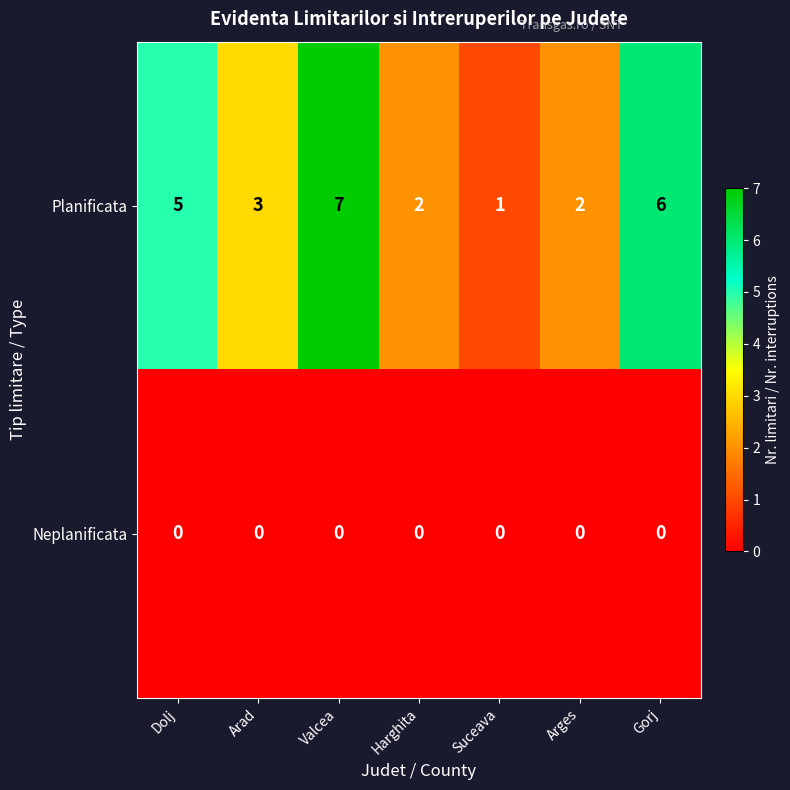

Reading left to right, list all the values displayed in this chart.

Planificata: Dolj=5	Arad=3	Valcea=7	Harghita=2	Suceava=1	Arges=2	Gorj=6
Neplanificata: Dolj=0	Arad=0	Valcea=0	Harghita=0	Suceava=0	Arges=0	Gorj=0